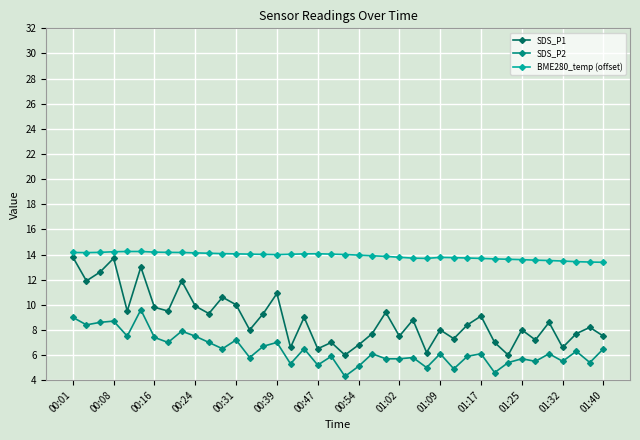

Rank the series by their average value, from lowest to highest.

SDS_P2, SDS_P1, BME280_temp (offset)